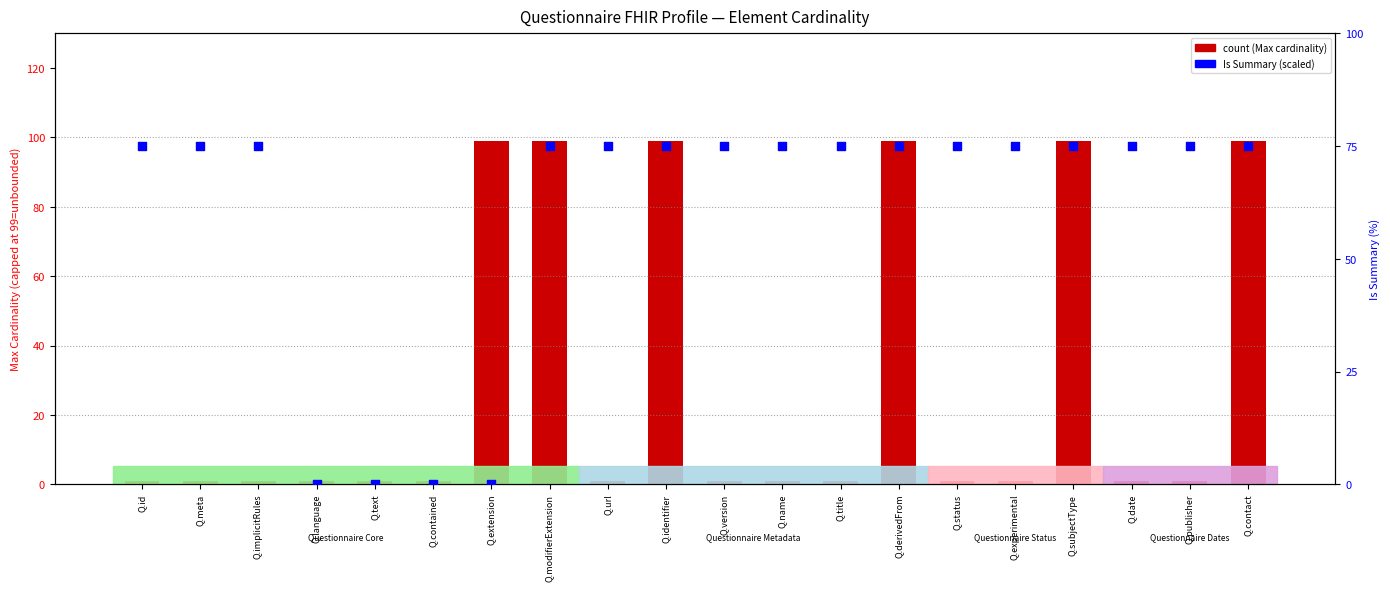

Which series has the widest spread of Y values?

count (Max cardinality)